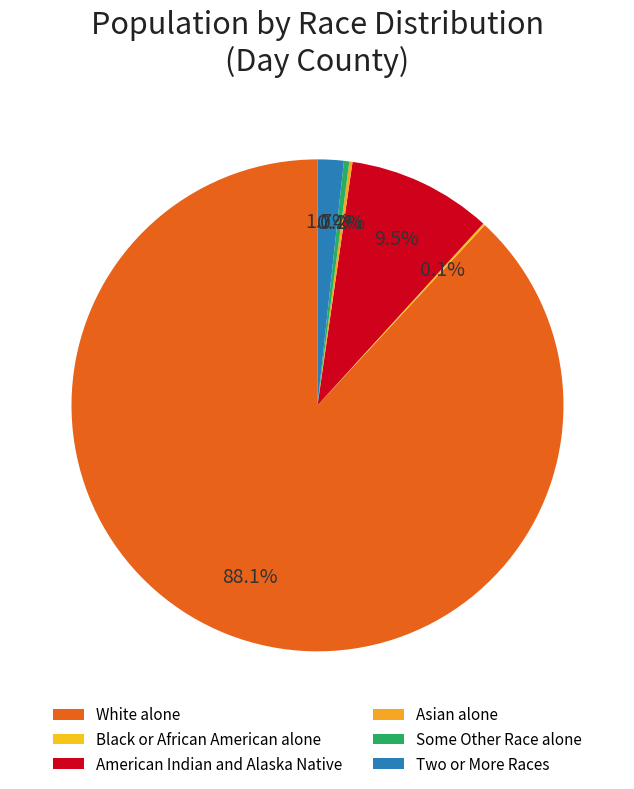

Is Black or African American alone the majority of the pie?

No